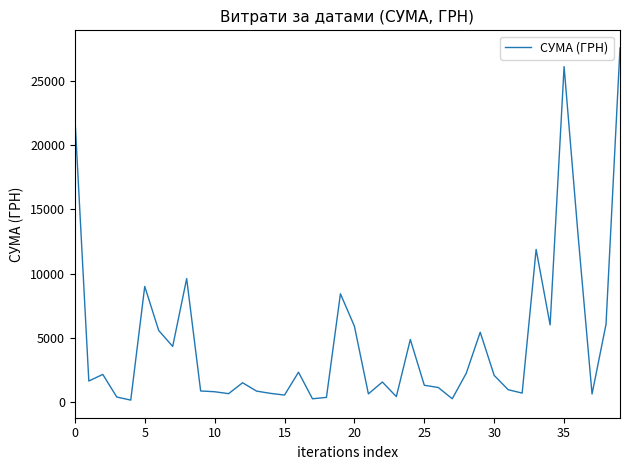

How many values are below 1623?

20